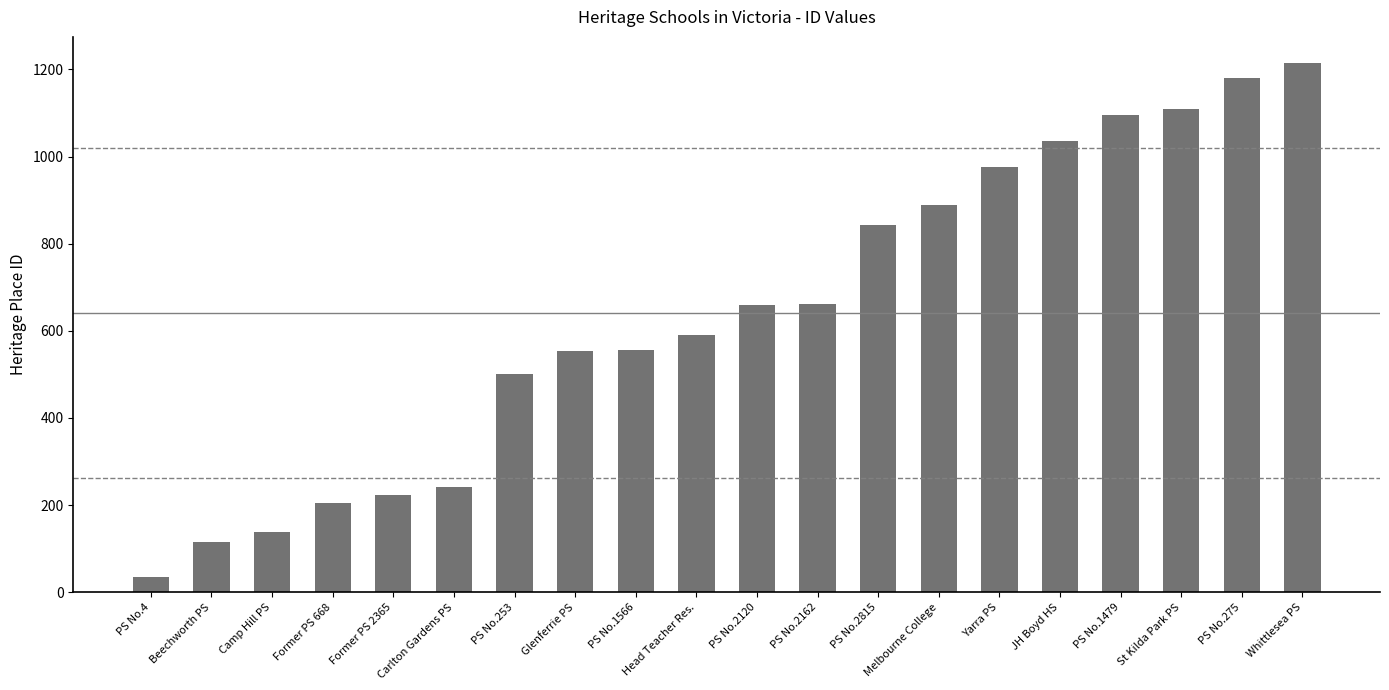

What is the value of the 12th bar from the left?

662